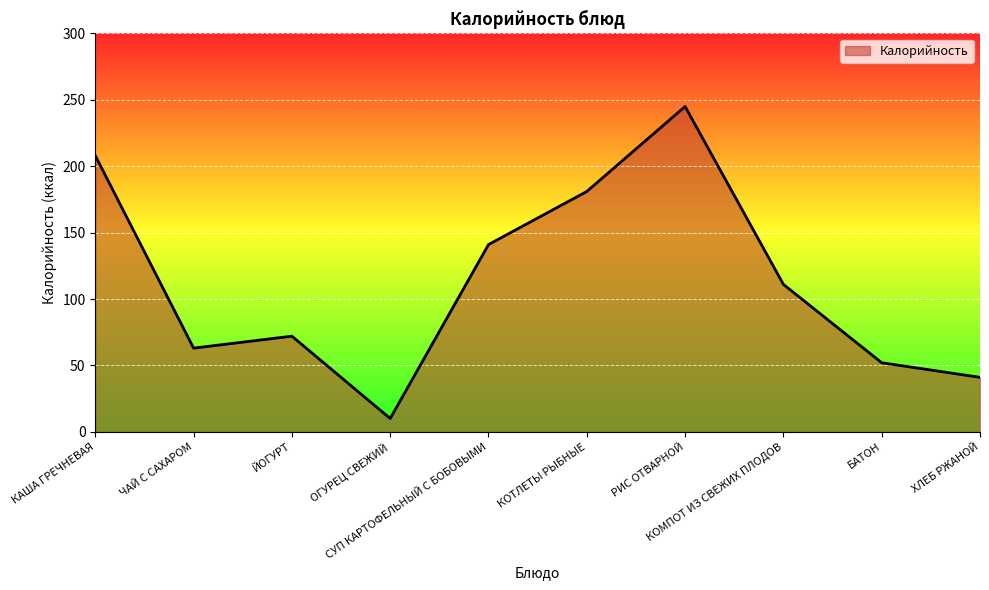

Which label corresponds to the smallest value in the chart?

ОГУРЕЦ СВЕЖИЙ